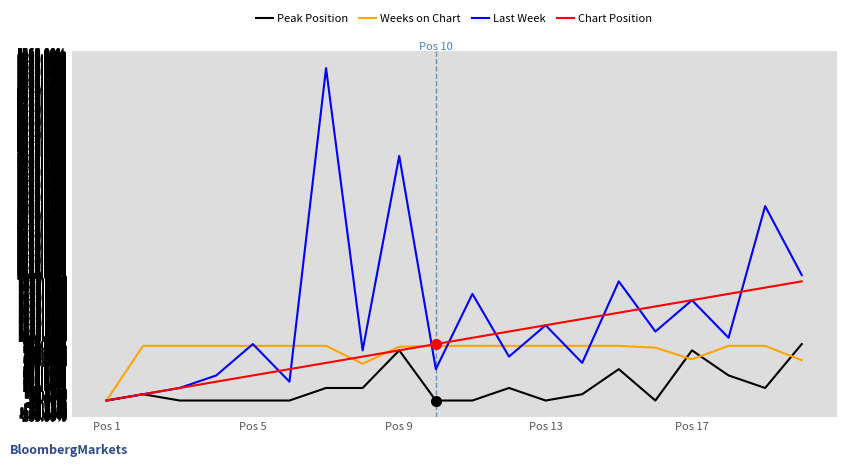

How many positive values does the Weeks on Chart series have?

19